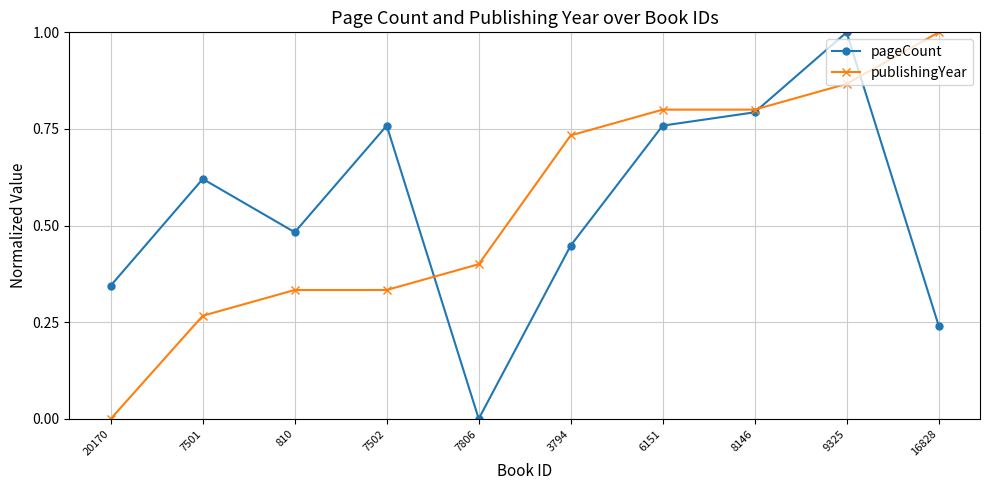

At 810, list the series in order from largest to smallest.

pageCount, publishingYear